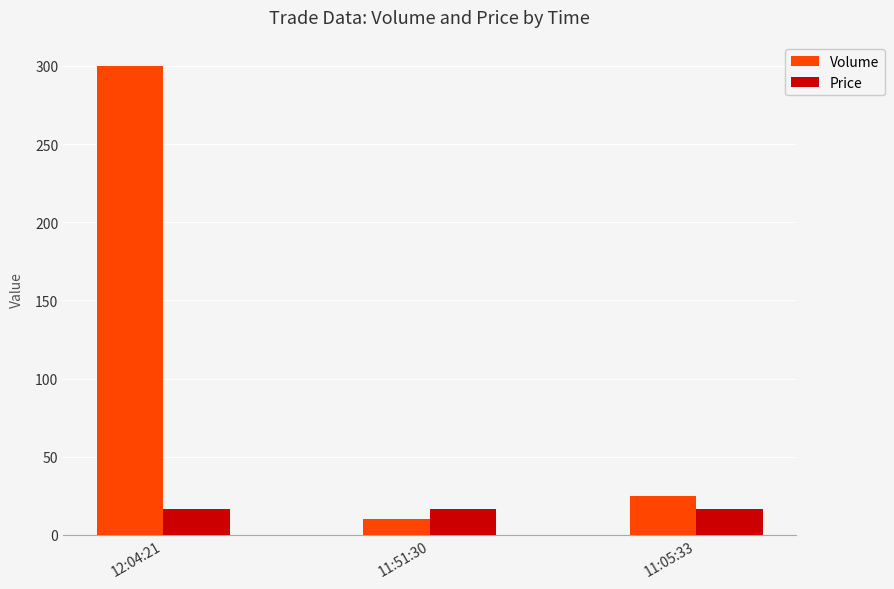

What is the lowest value of the Price series?

16.8